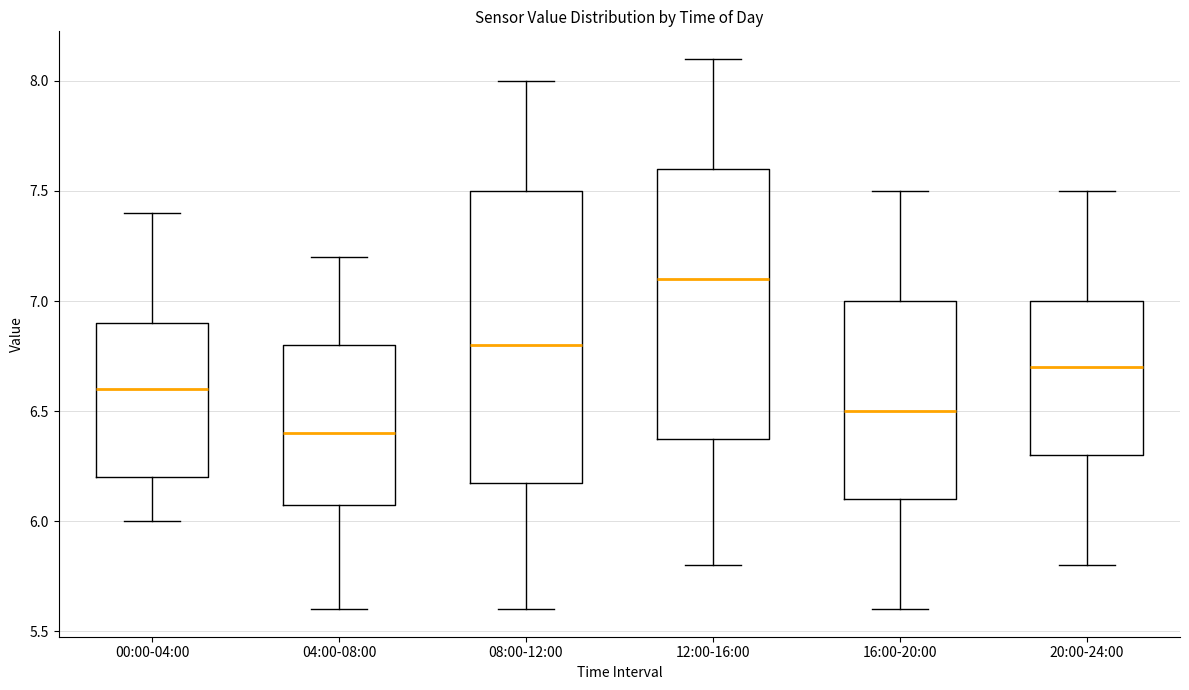

Which box's median line is the highest?

12:00-16:00